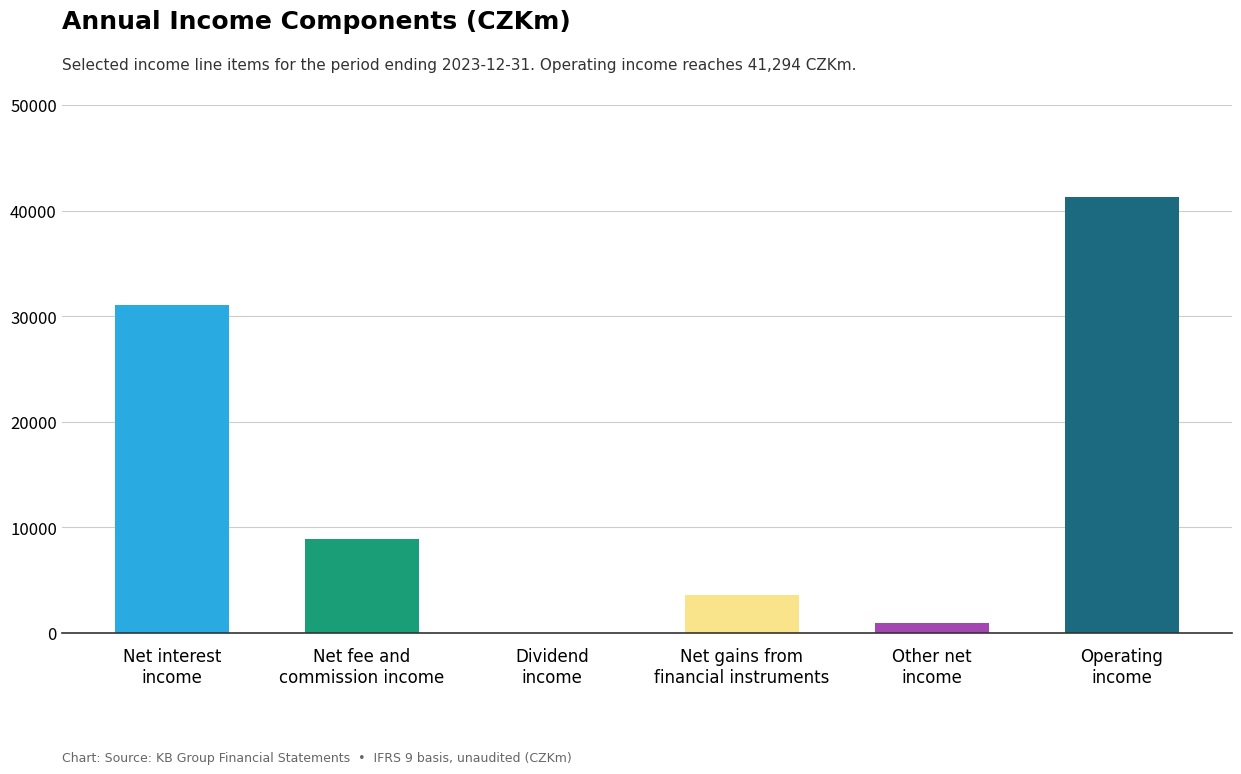

How many data points are less than 8925?

3